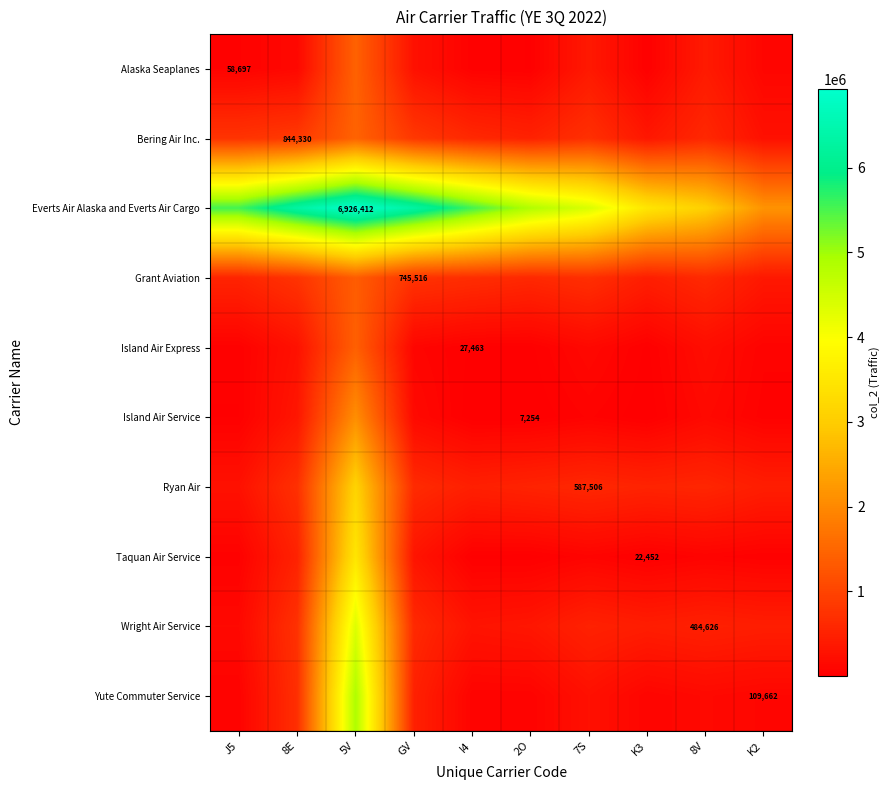

The value of Bering Air Inc. at 8E is 1121614.4. True or false?

False